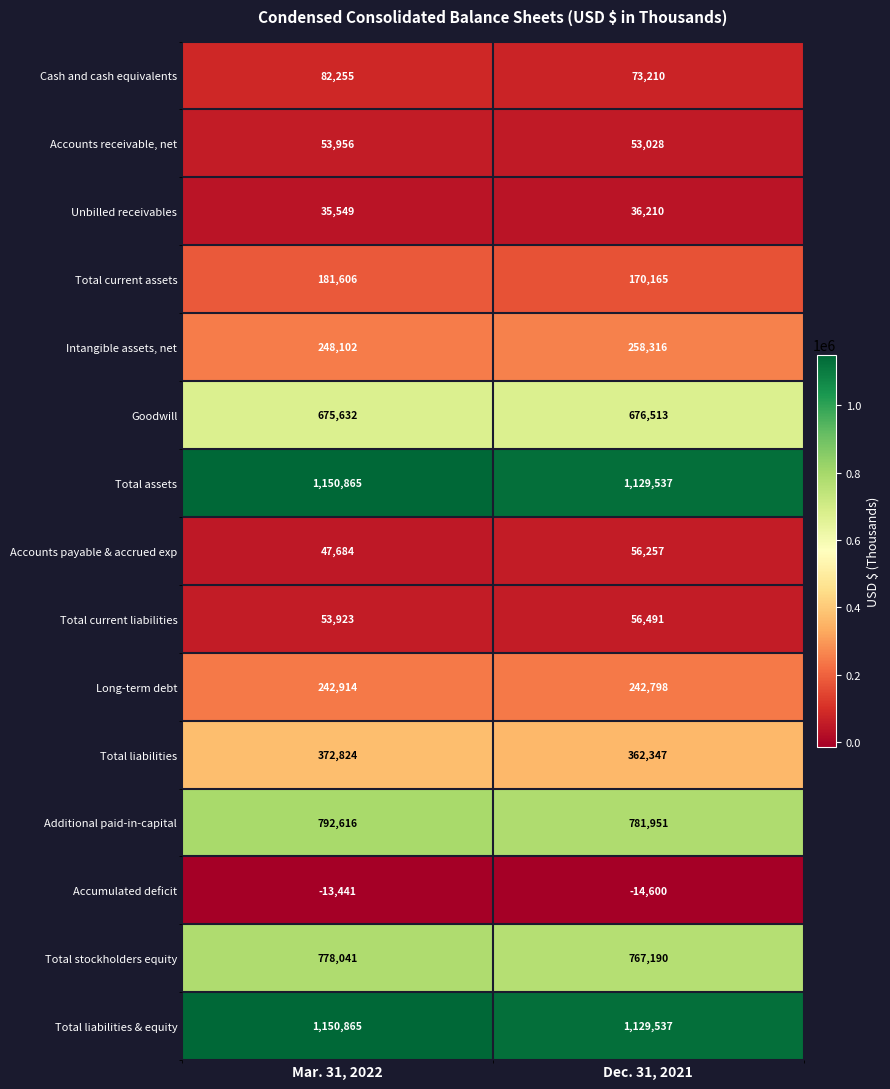

The value of Unbilled receivables at Dec. 31, 2021 is 18898. True or false?

False